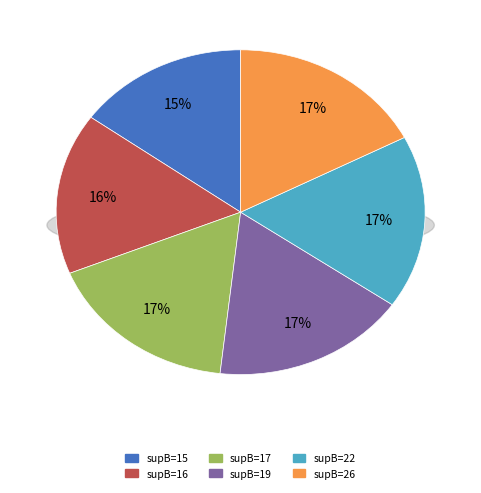

Is it true that supB_15 is 2% of the pie?

False